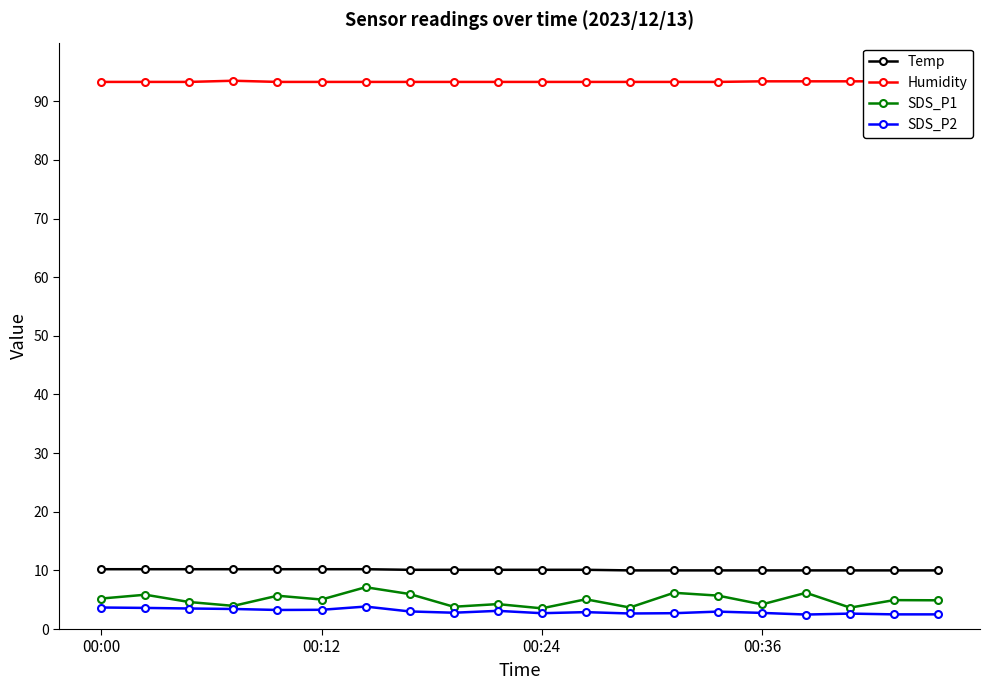

What is the lowest value of the Temp series?

10.0